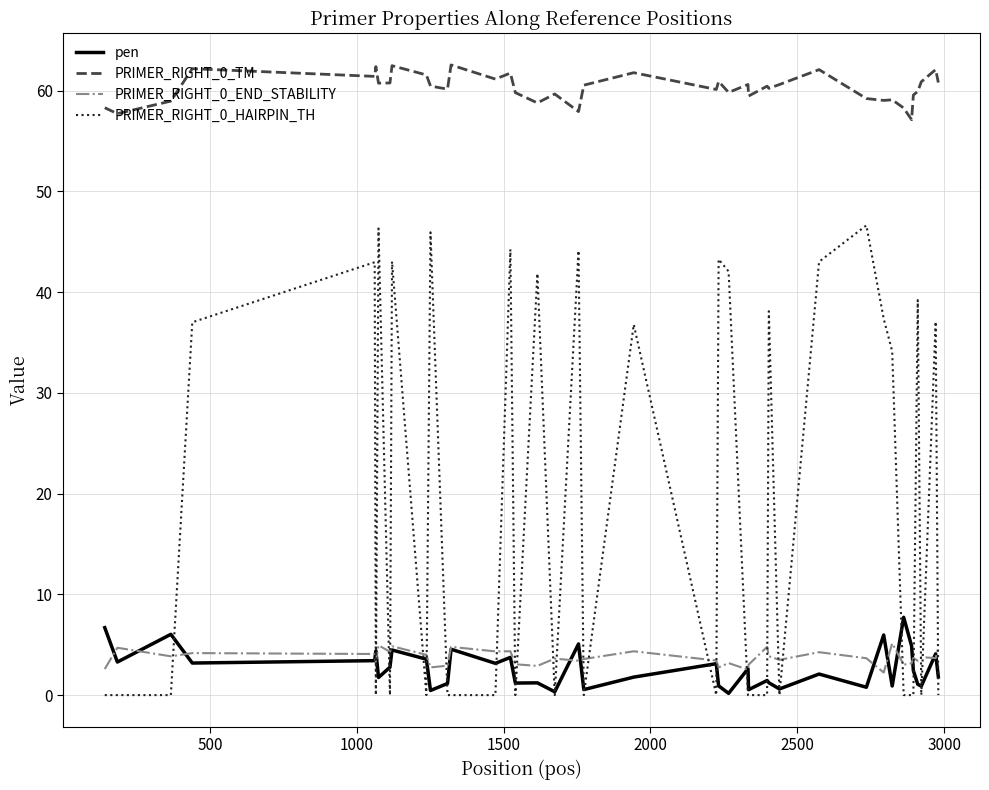

True or false: pen and PRIMER_RIGHT_0_TM intersect in this chart.

False